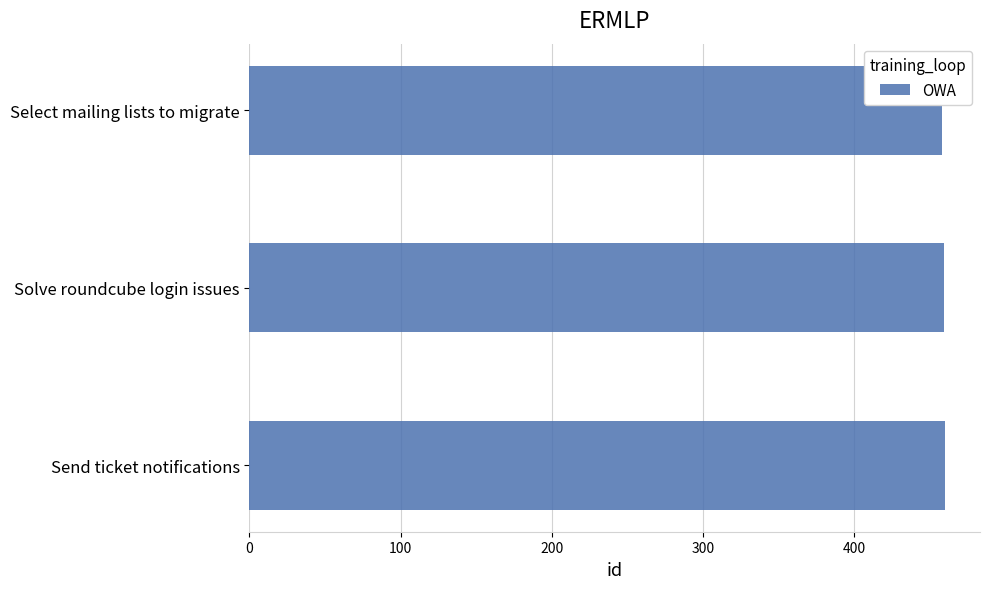

What value does the data have at Send ticket notifications?

460